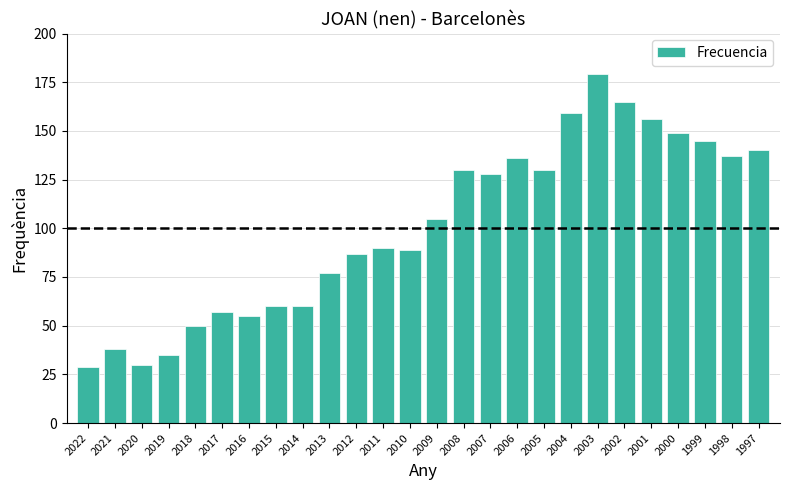

Is it true that the value at 2002 is 165?

True